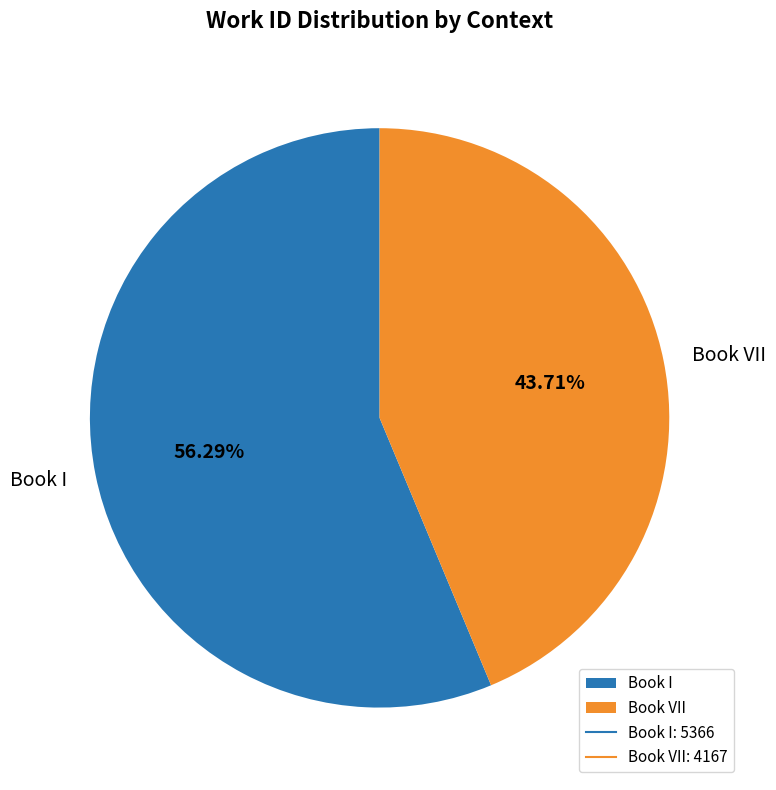

Is there any slice that represents more than half of the pie?

Yes